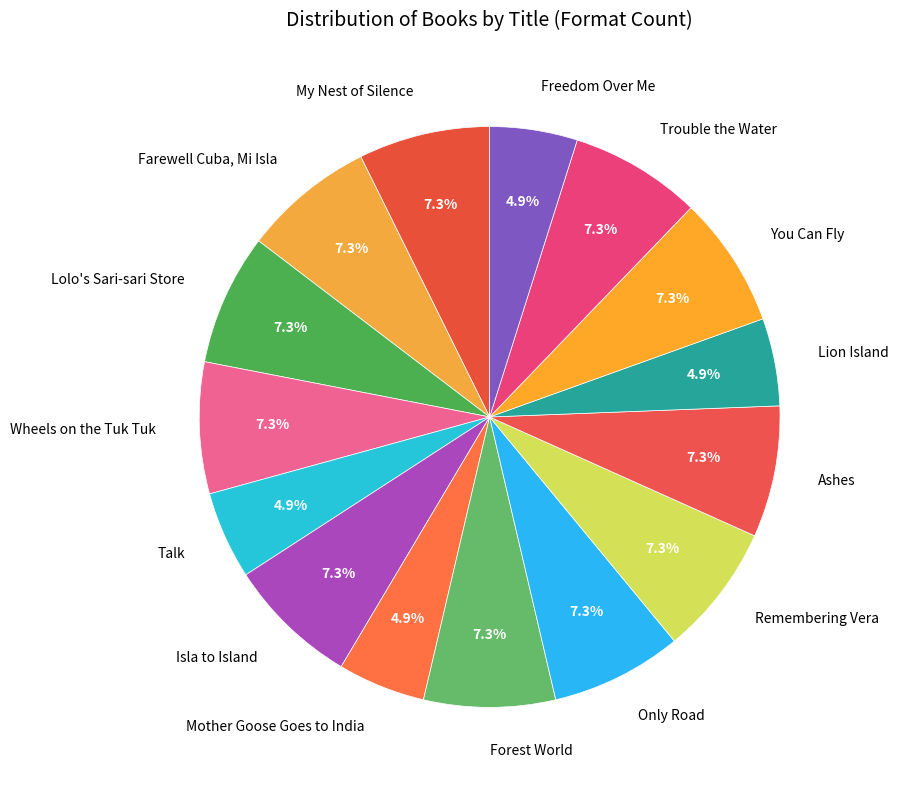

Is You Can Fly the majority of the pie?

No